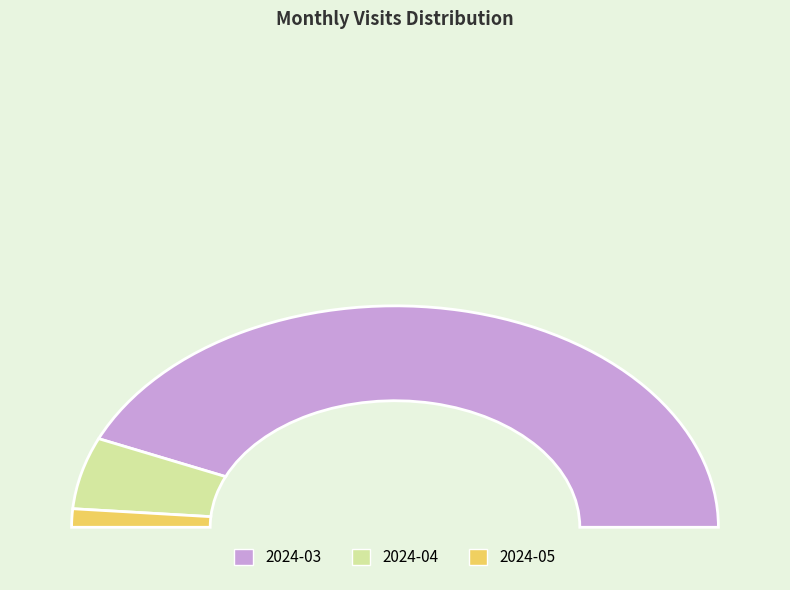

True or false: 2024-05 accounts for 1% of the total.

False